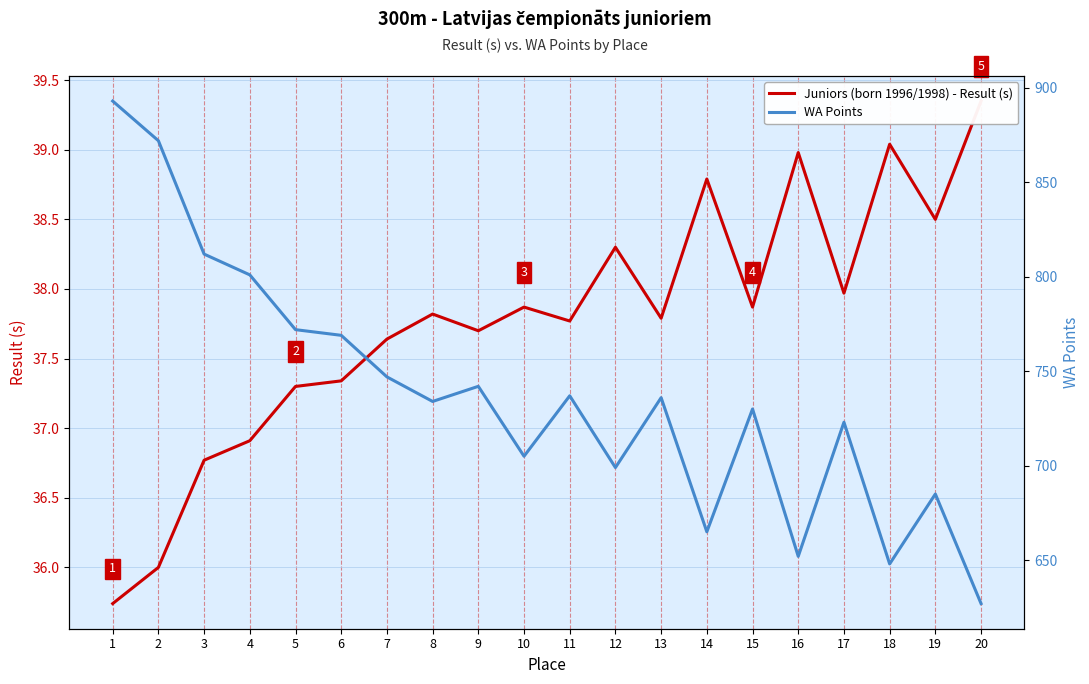

Does the chart have visible grid lines?

Yes